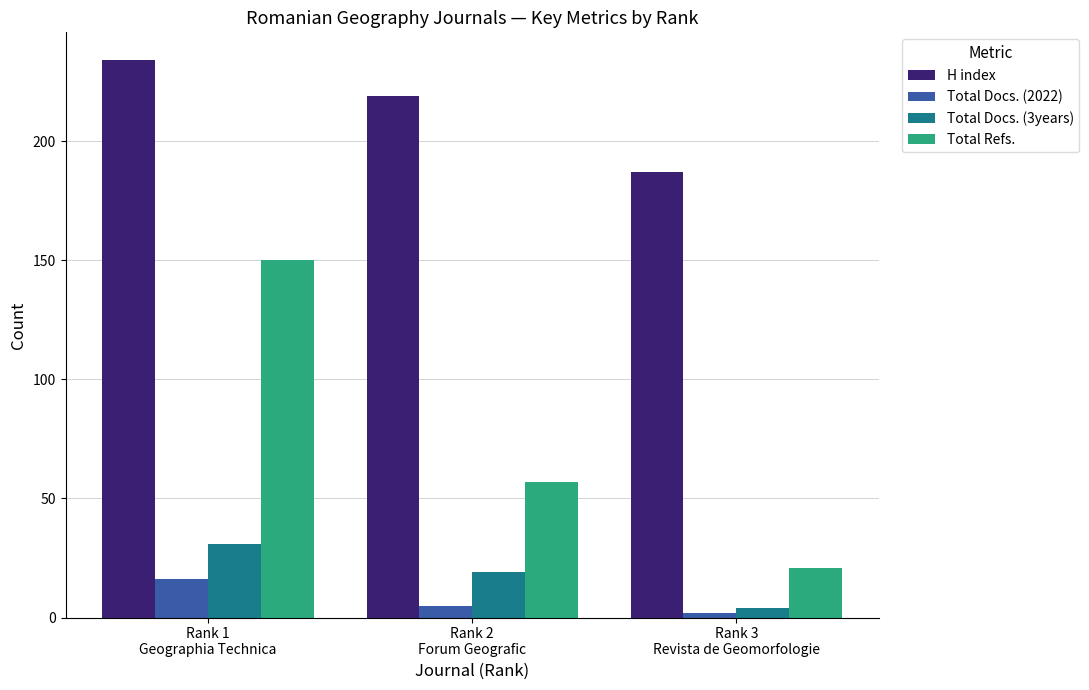

What is the total value across all series at Rank 1
Geographia Technica?

431